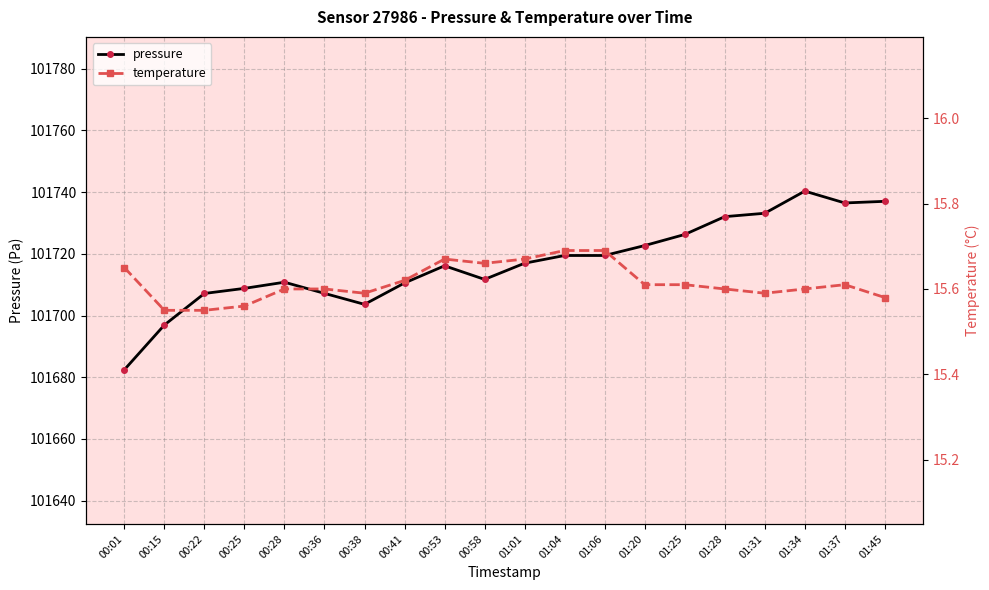

What is the value of the pressure point at the 8th from the left?

101710.6